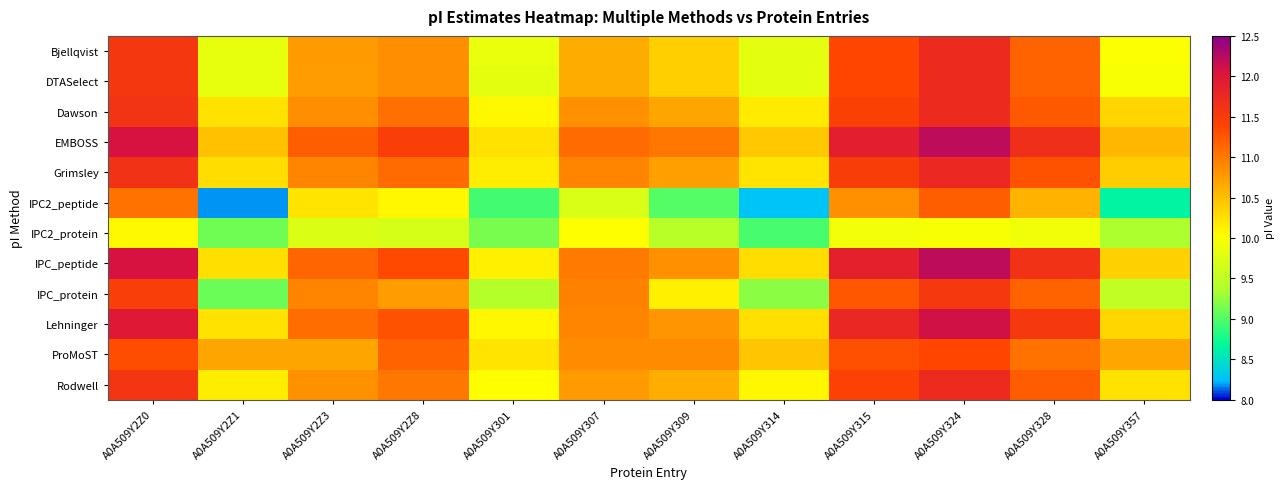

Which series changed the most between A0A509Y2Z8 and A0A509Y328?

IPC2_peptide